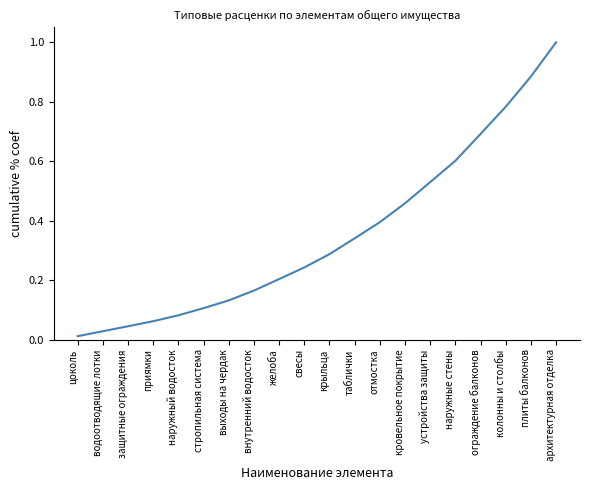

True or false: the data shows 0.9 at наружные стены.

False